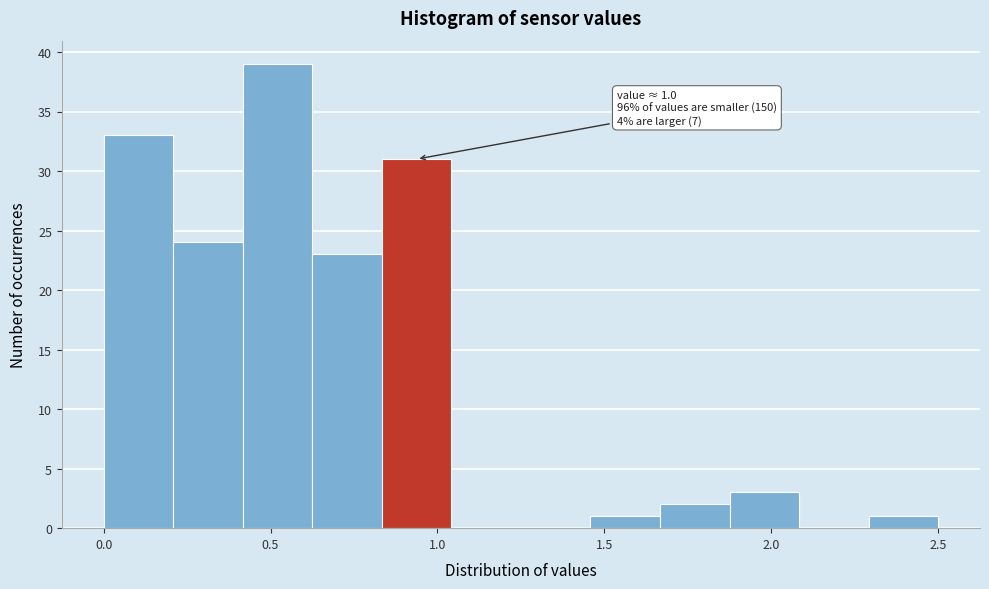

Over which range of the x-axis is the bar tallest?

0.40 to 0.65